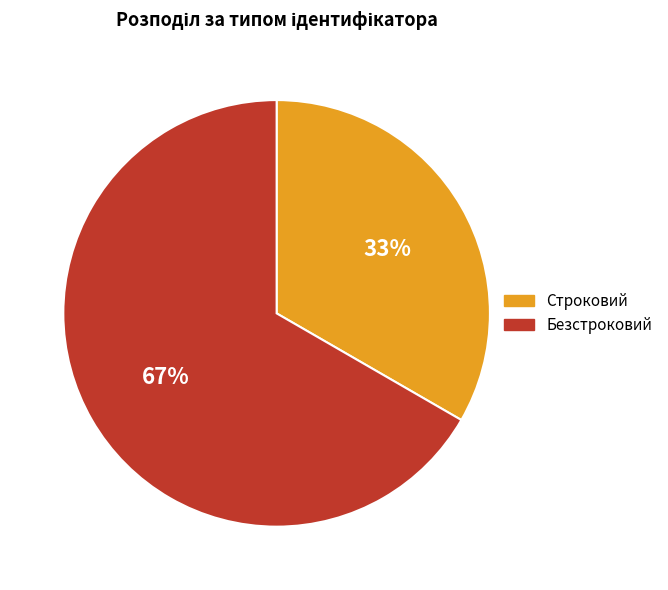

Count the number of slices in the pie.

2